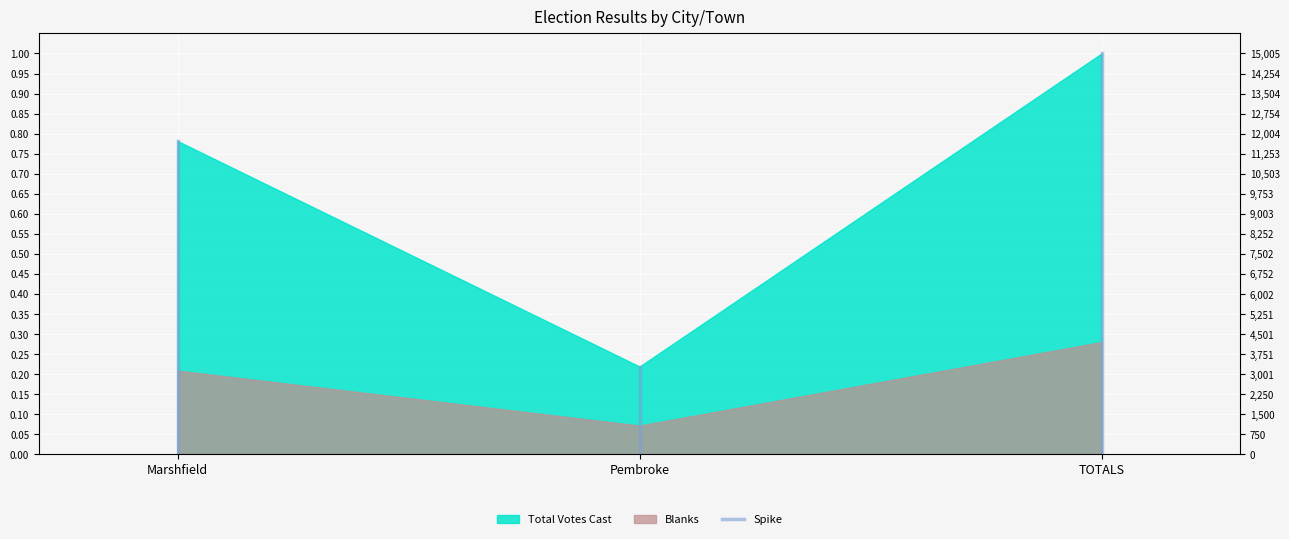

What position from the left is Marshfield?

1